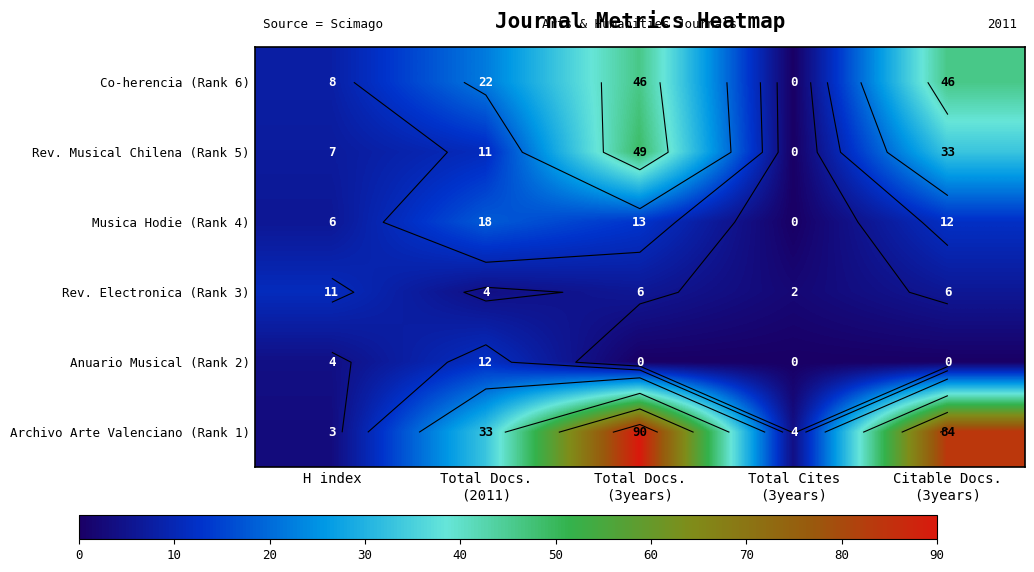

Which series has the largest total across all categories?

Archivo Arte Valenciano (Rank 1)